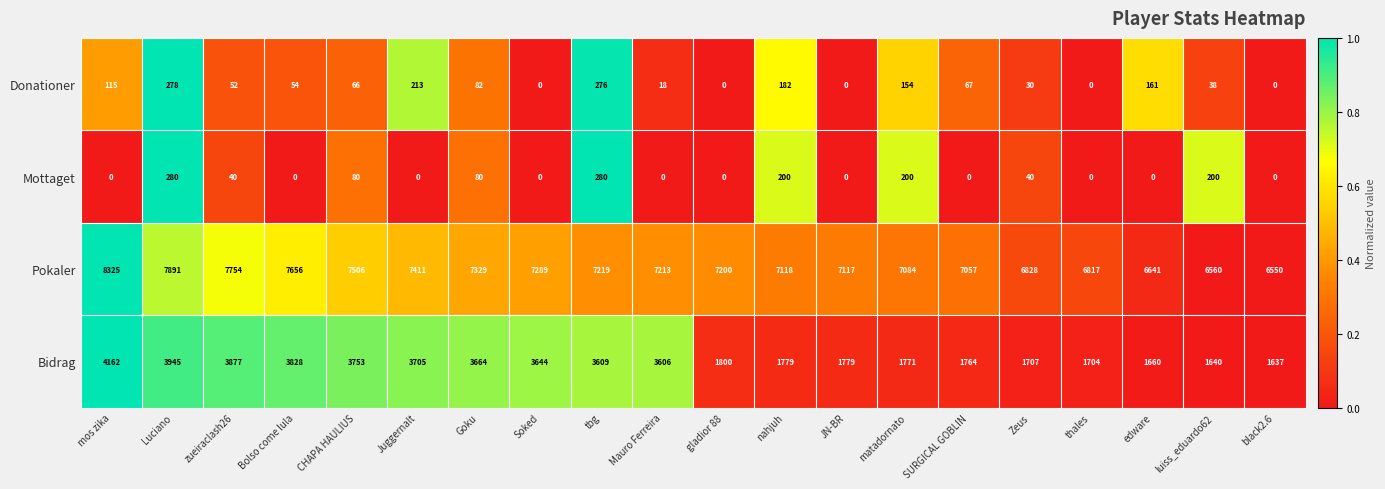

At how many categories does at least one series exceed 0?

20